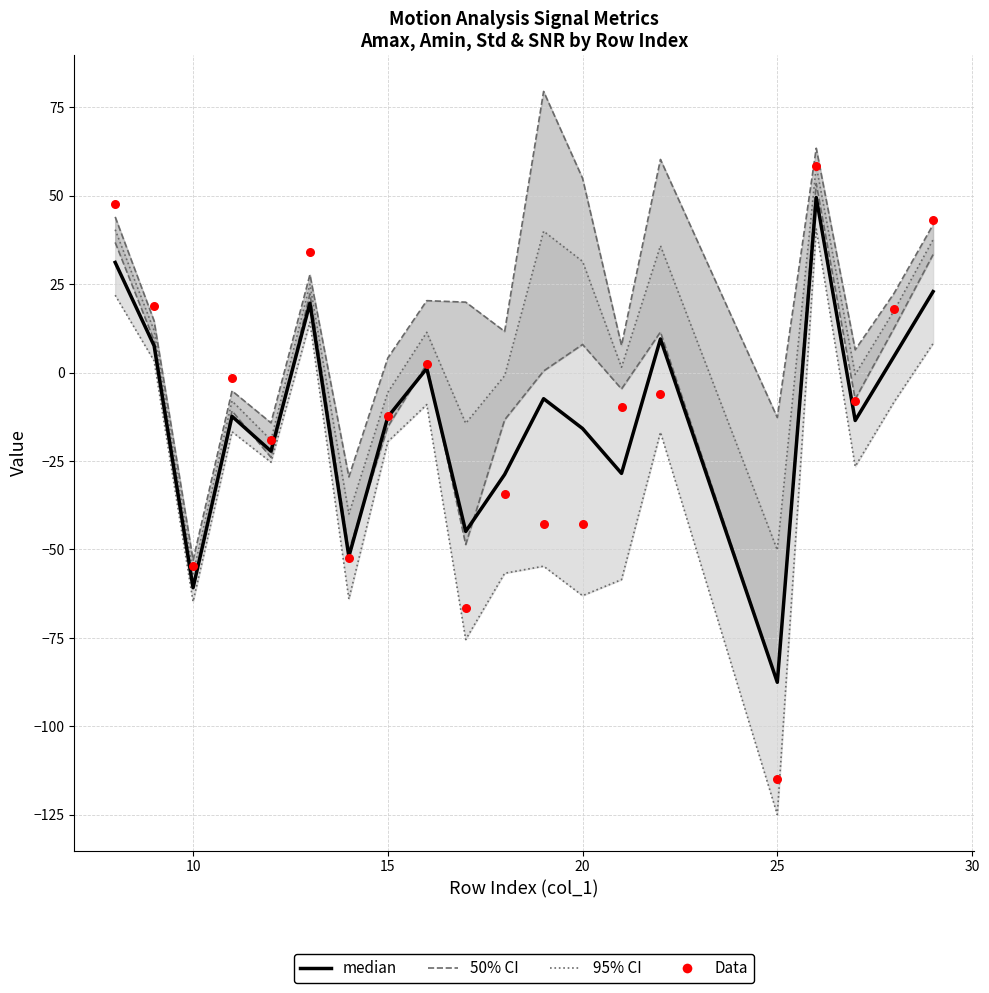

What are all the series names shown in the legend?

50% CI, 95% CI, median, Data